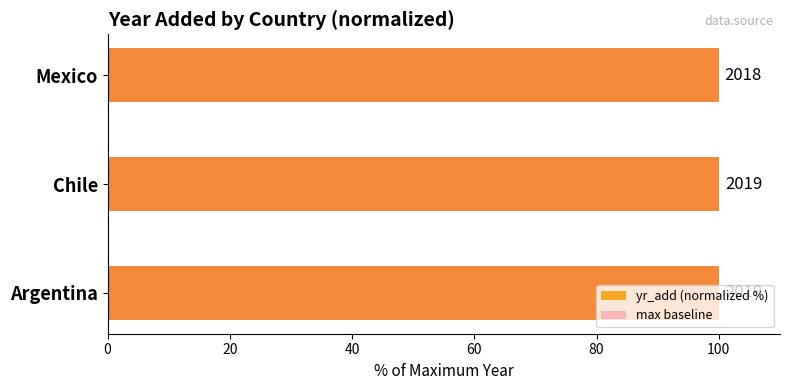

How many categories are shown in the chart?

3